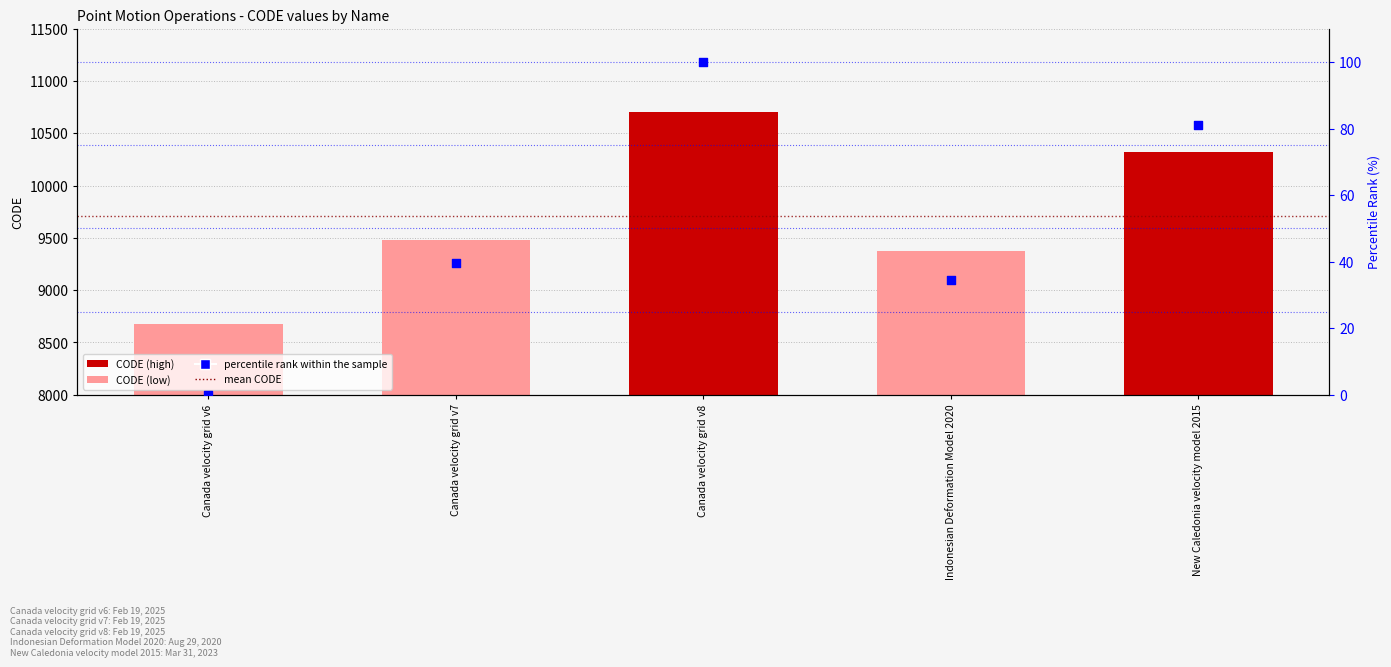

Is the value of percentile rank within the sample at Indonesian Deformation Model 2020 greater than the value of CODE at New Caledonia velocity model 2015?

No